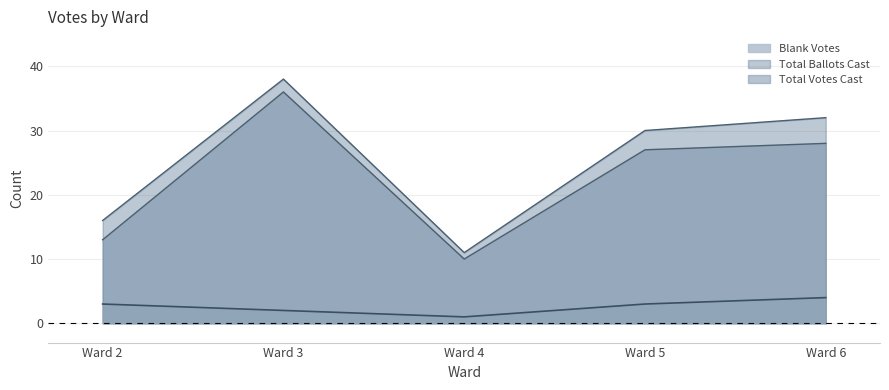

Reading left to right, transcribe all the data shown in this chart.

Blank Votes: Ward 2=13	Ward 3=36	Ward 4=10	Ward 5=27	Ward 6=28
Total Votes Cast: Ward 2=3	Ward 3=2	Ward 4=1	Ward 5=3	Ward 6=4
Total Ballots Cast: Ward 2=16	Ward 3=38	Ward 4=11	Ward 5=30	Ward 6=32